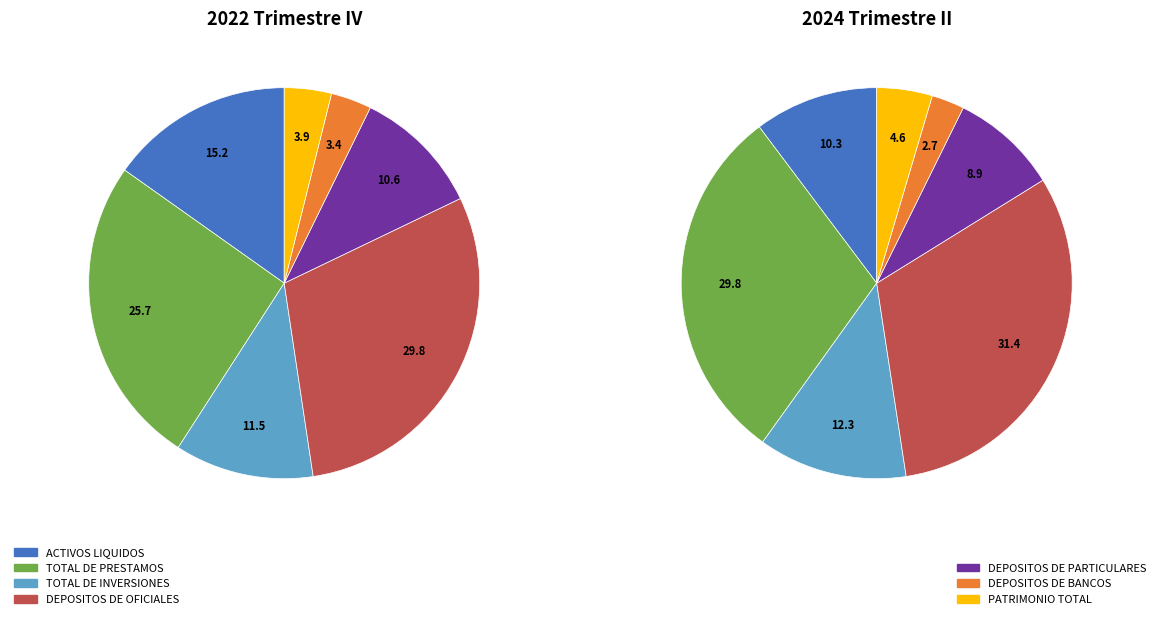

Does DEPOSITOS DE BANCOS represent more than half of the total?

No